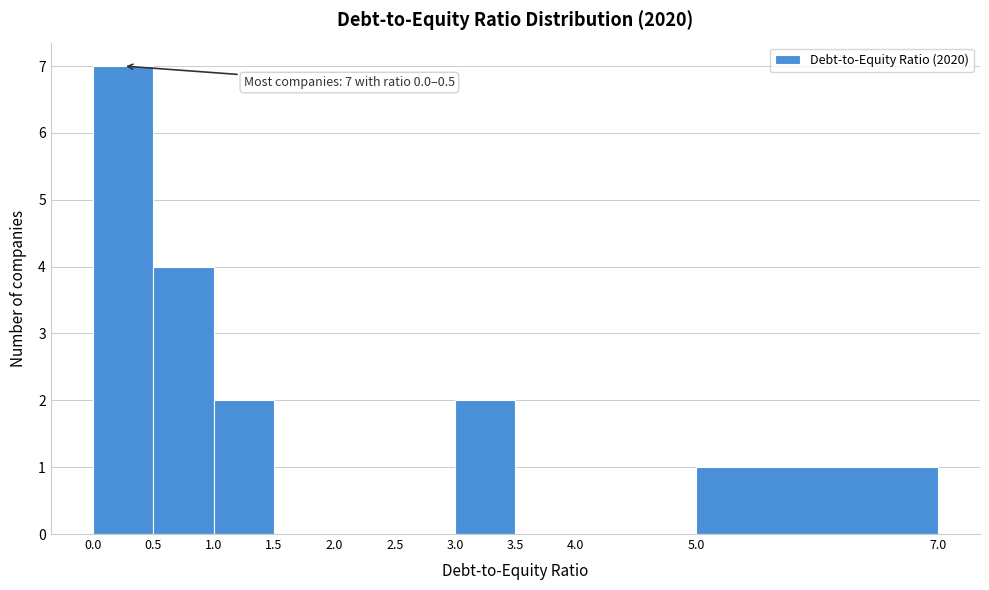

Which range on the x-axis has the tallest bar?

0.0 to 0.5